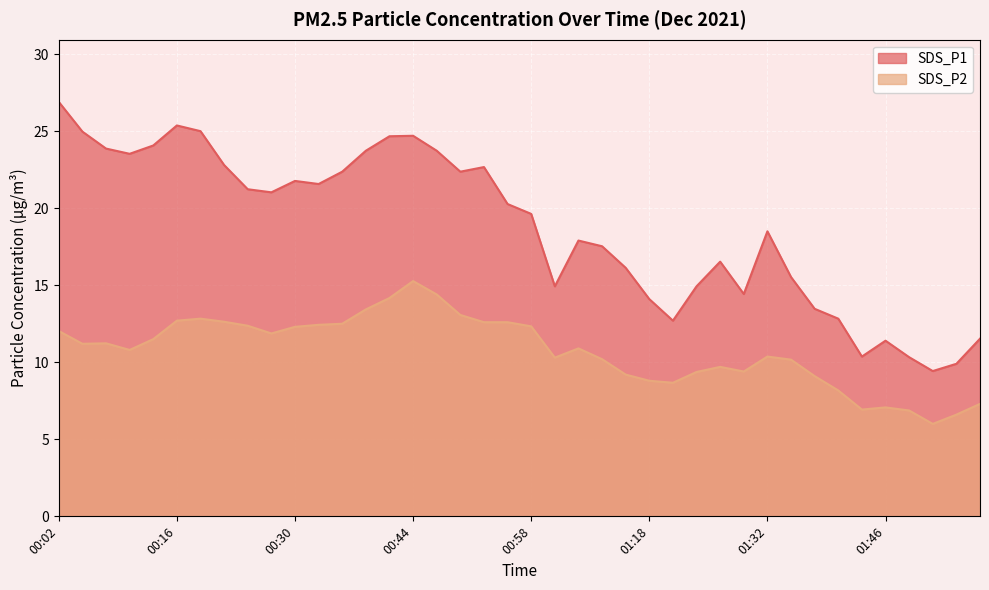

At which category is the sum across all series the highest?

00:44